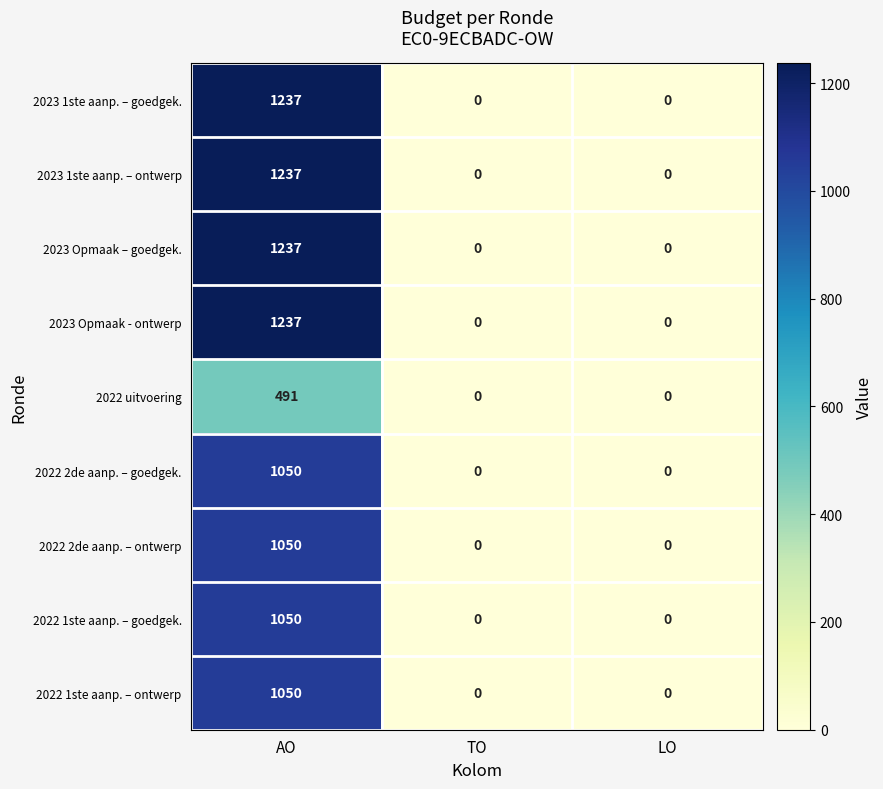

What is the spread (max minus min) of values at AO?

746